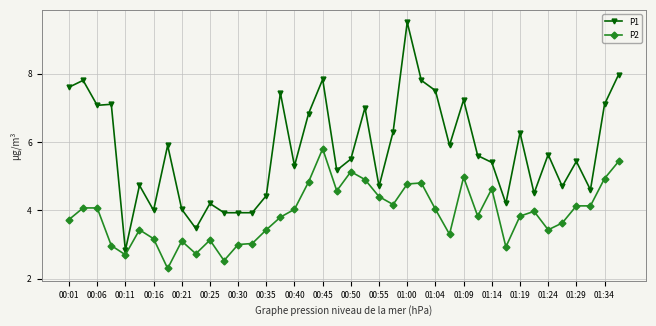

Which series has the largest range (max minus min)?

P1